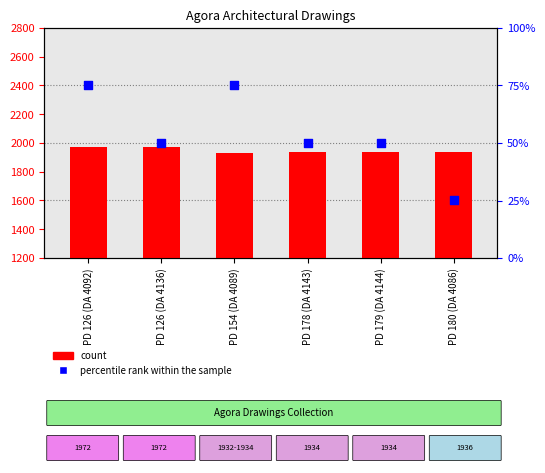

Which series has the largest total across all categories?

percentile rank within the sample